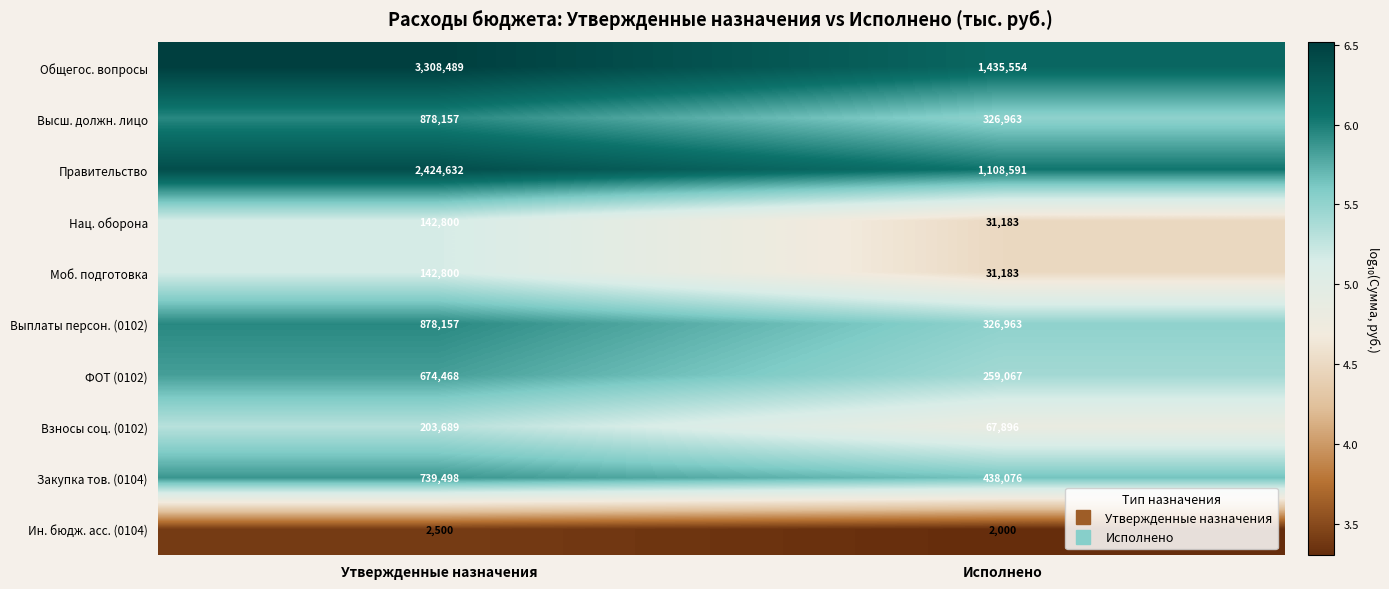

Is it true that Закупка тов. (0104) equals 1147436 at Утвержденные назначения?

False